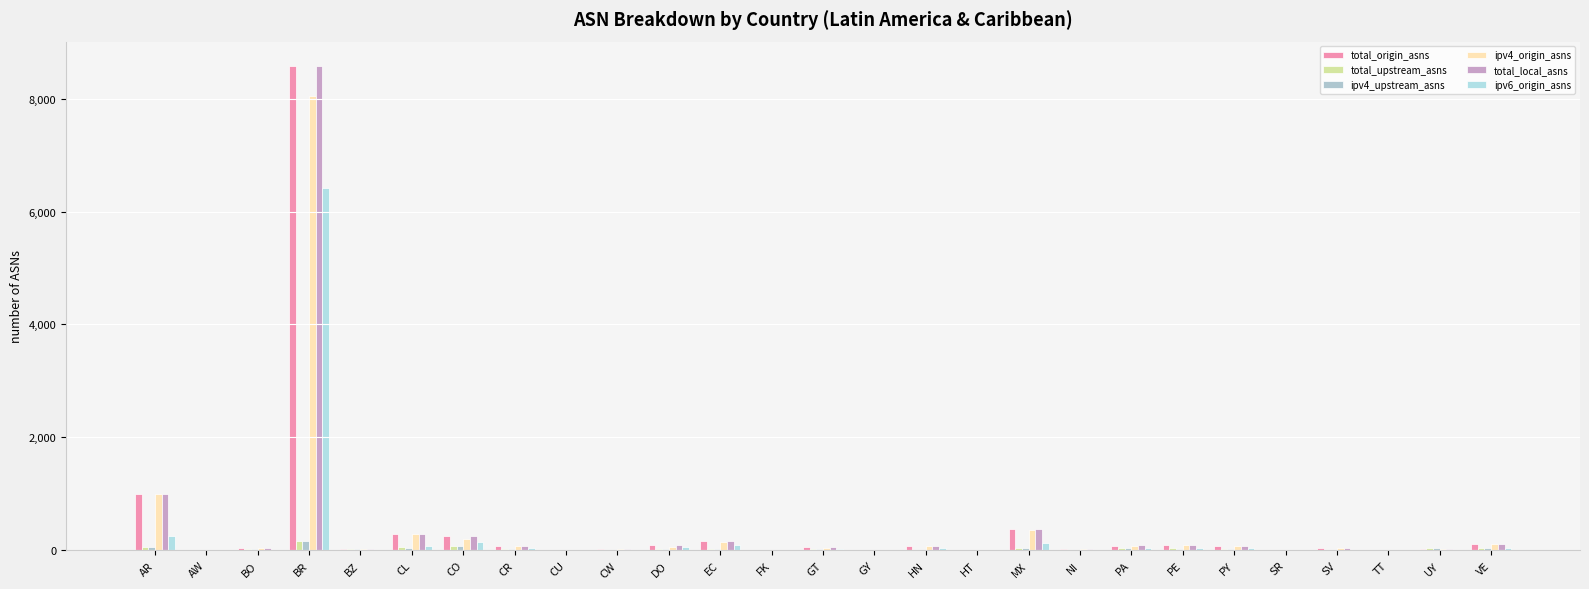

What is the greatest value displayed?

8579